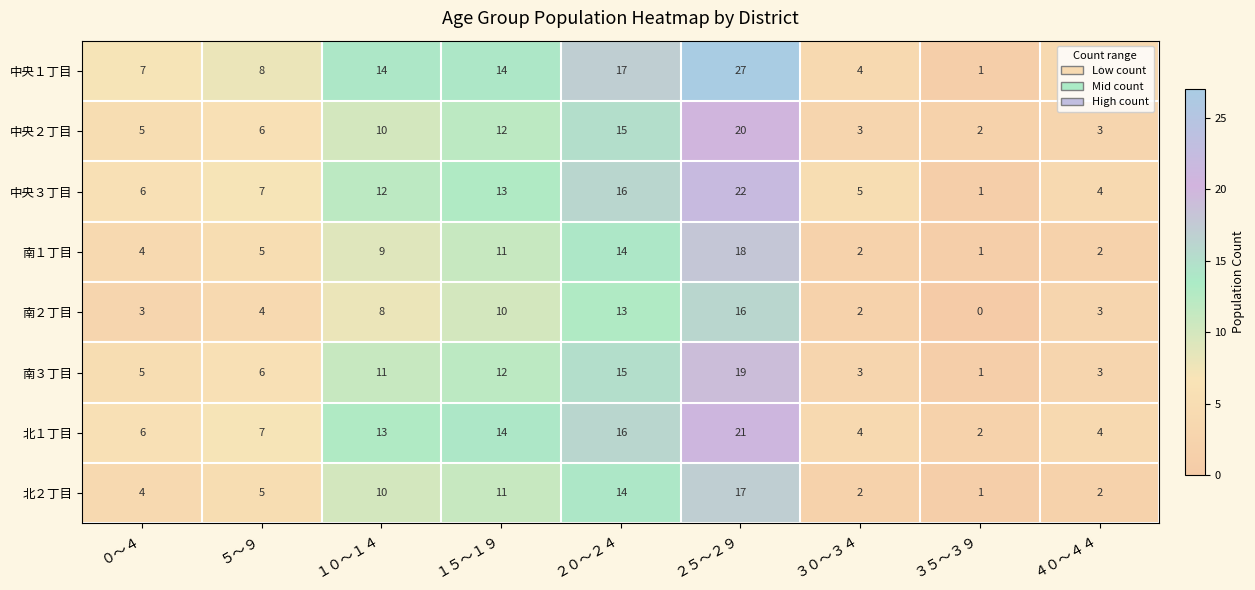

Where is 北２丁目 nearest to the value 9?

１０～１４